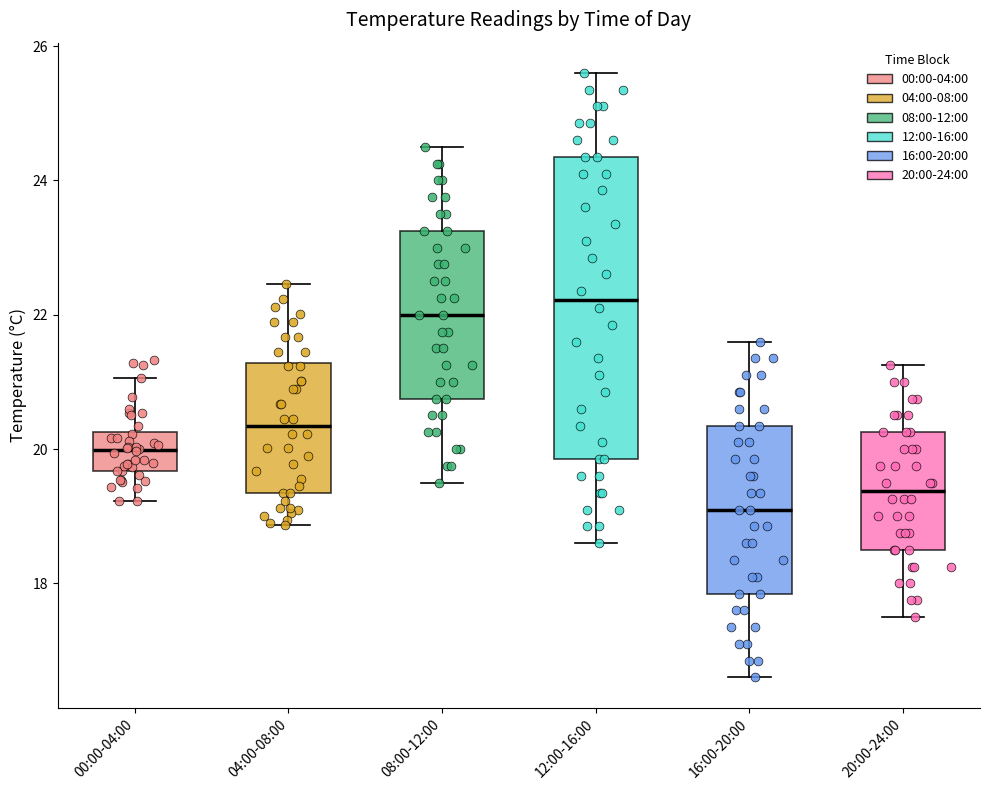

Reading left to right, read every box against the y-axis: the position of its median line, the range the box covers, and the ends of its whiskers. The values are not printed on the chart, so give them approximately, as read against the axis.

00:00-04:00: median 20.0, box 19.6 to 20.2, whiskers 19.2 to 21.0
04:00-08:00: median 20.4, box 19.4 to 21.2, whiskers 18.8 to 22.4
08:00-12:00: median 22.0, box 20.8 to 23.2, whiskers 19.6 to 24.6
12:00-16:00: median 22.2, box 19.8 to 24.4, whiskers 18.6 to 25.6
16:00-20:00: median 19.2, box 17.8 to 20.4, whiskers 16.6 to 21.6
20:00-24:00: median 19.4, box 18.6 to 20.2, whiskers 17.6 to 21.2